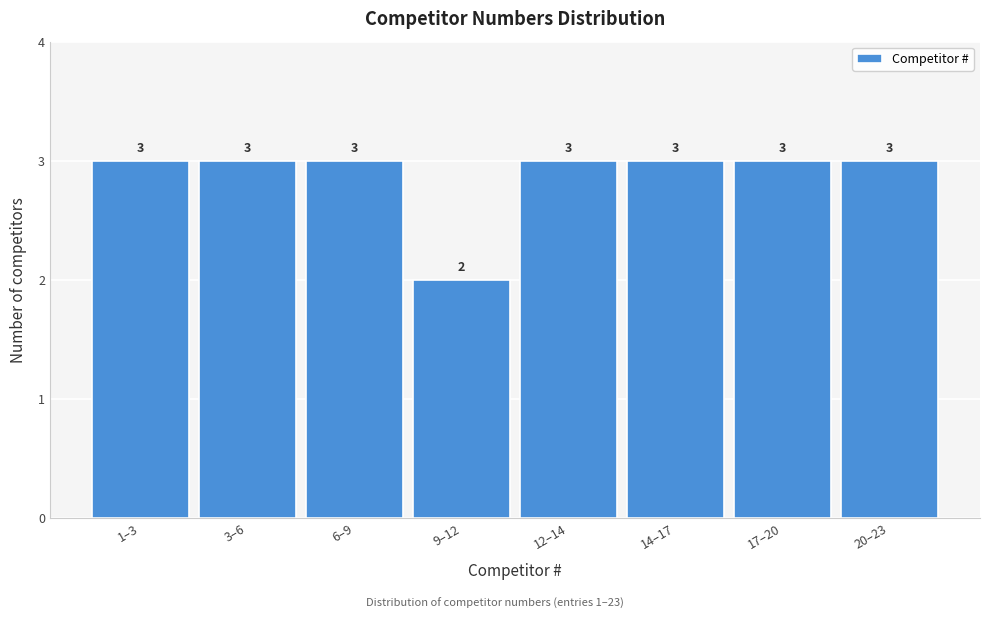

Reading right to left, transcribe all the data shown in this chart.

3	3	3	3	2	3	3	3